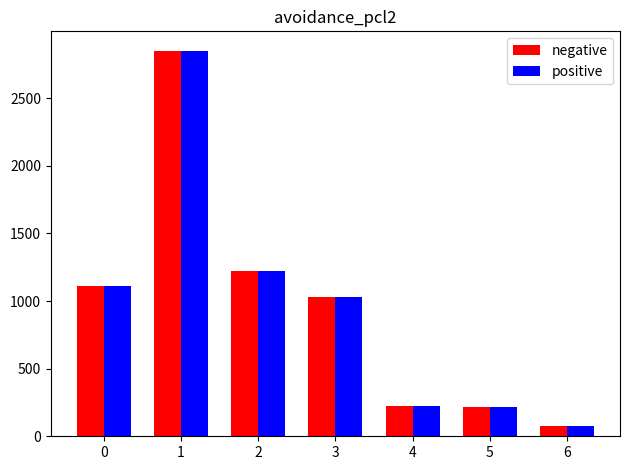

What is the approximate value of positive at 5?

213.5